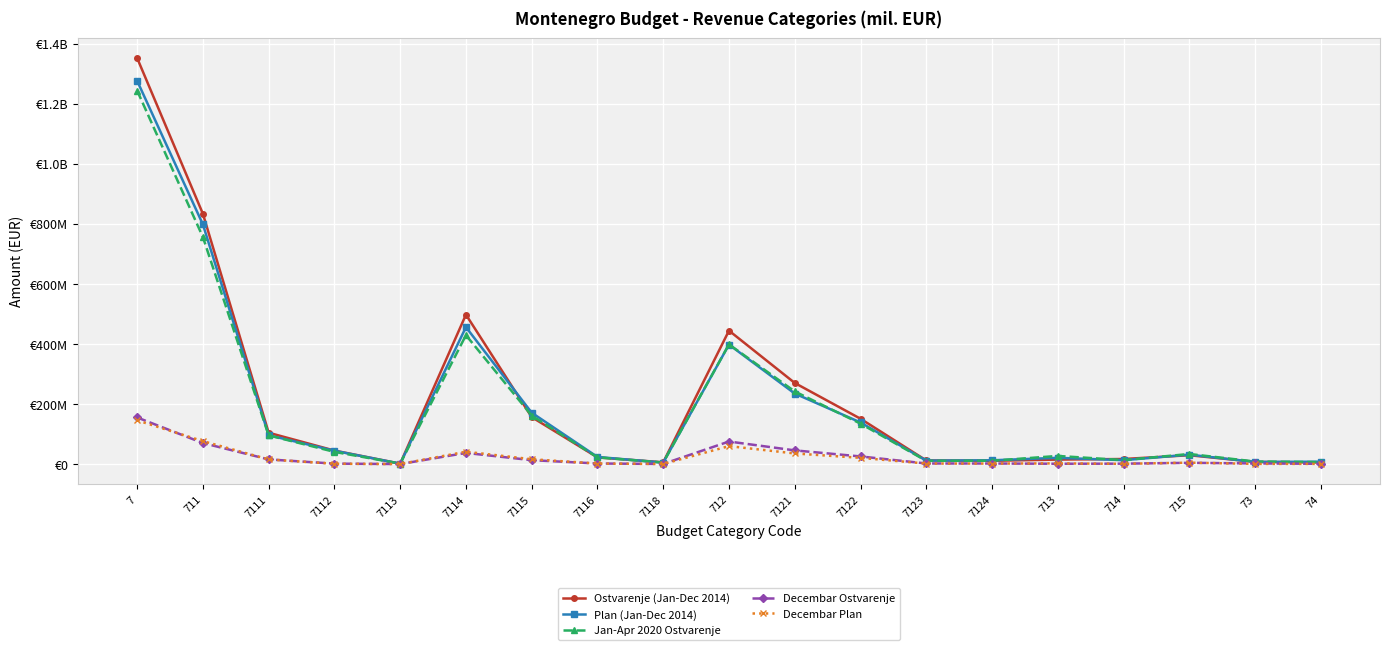

What is the value of the Jan-Apr 2020 Ostvarenje point at the 4th from the left?

40638726.4